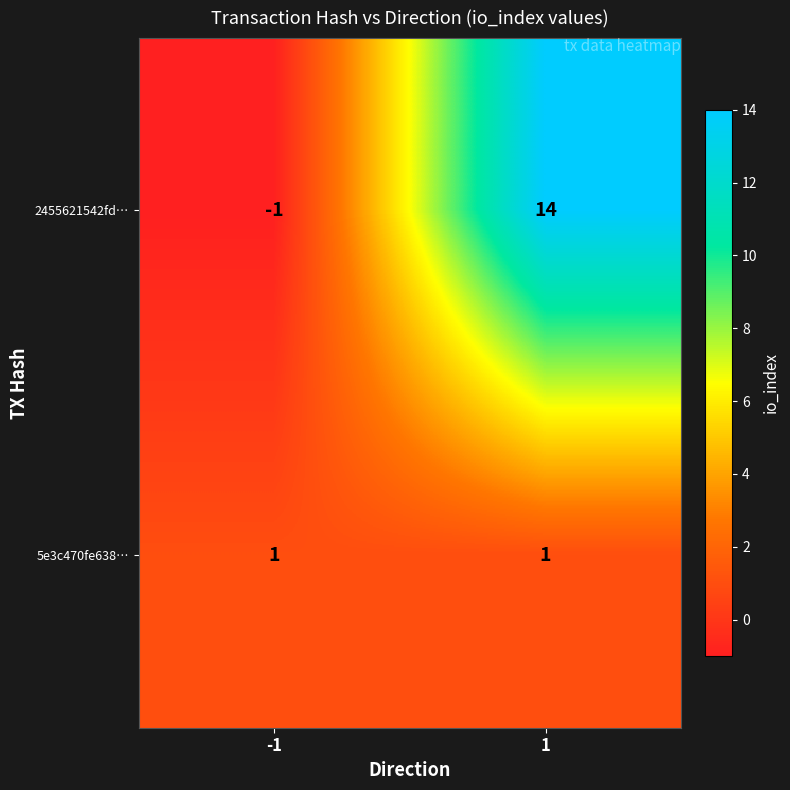

Between -1 and 1, which series saw the biggest shift?

2455621542fd…